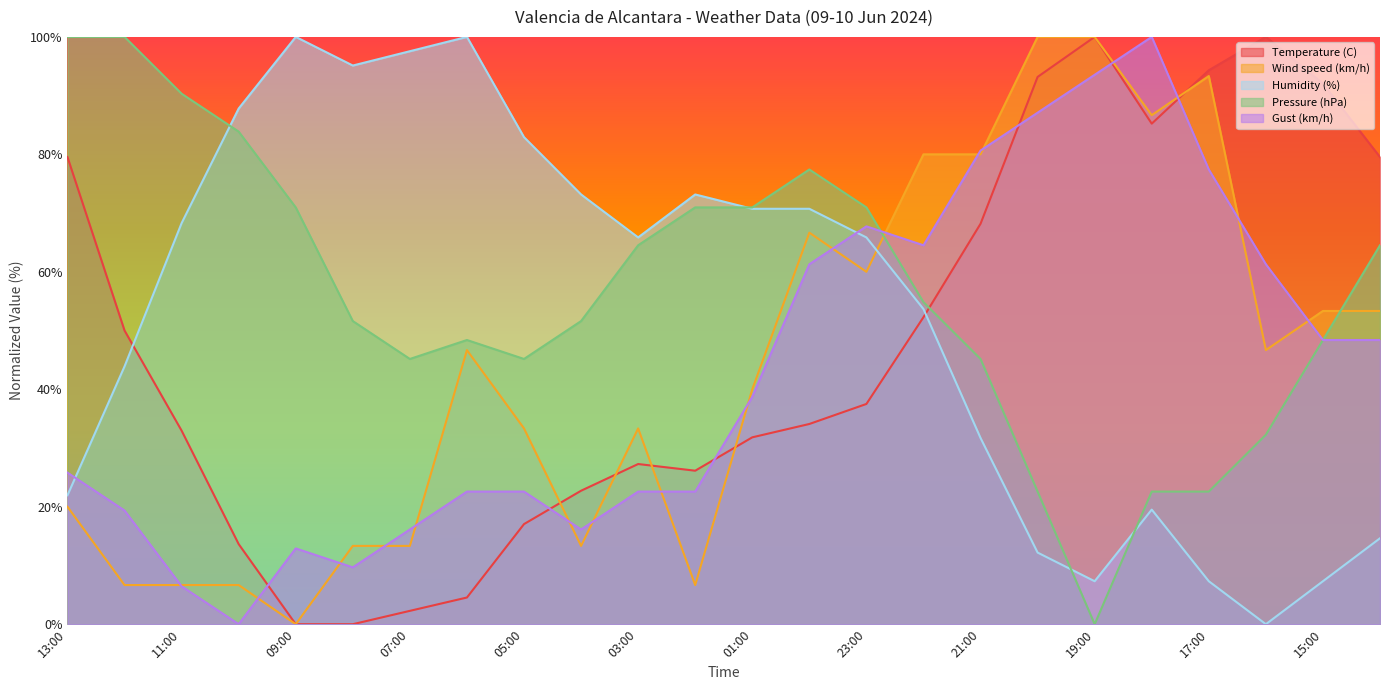

What is the sum of the Wind speed (km/h) values at 23:00 and 09:00?

60.0